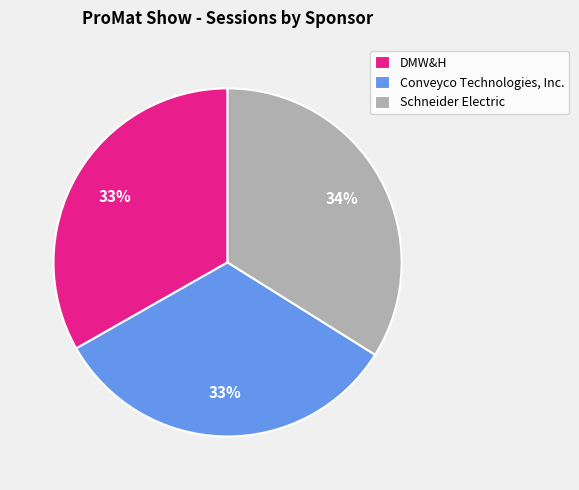

Is the sum of Schneider Electric and DMW&H greater than half?

Yes